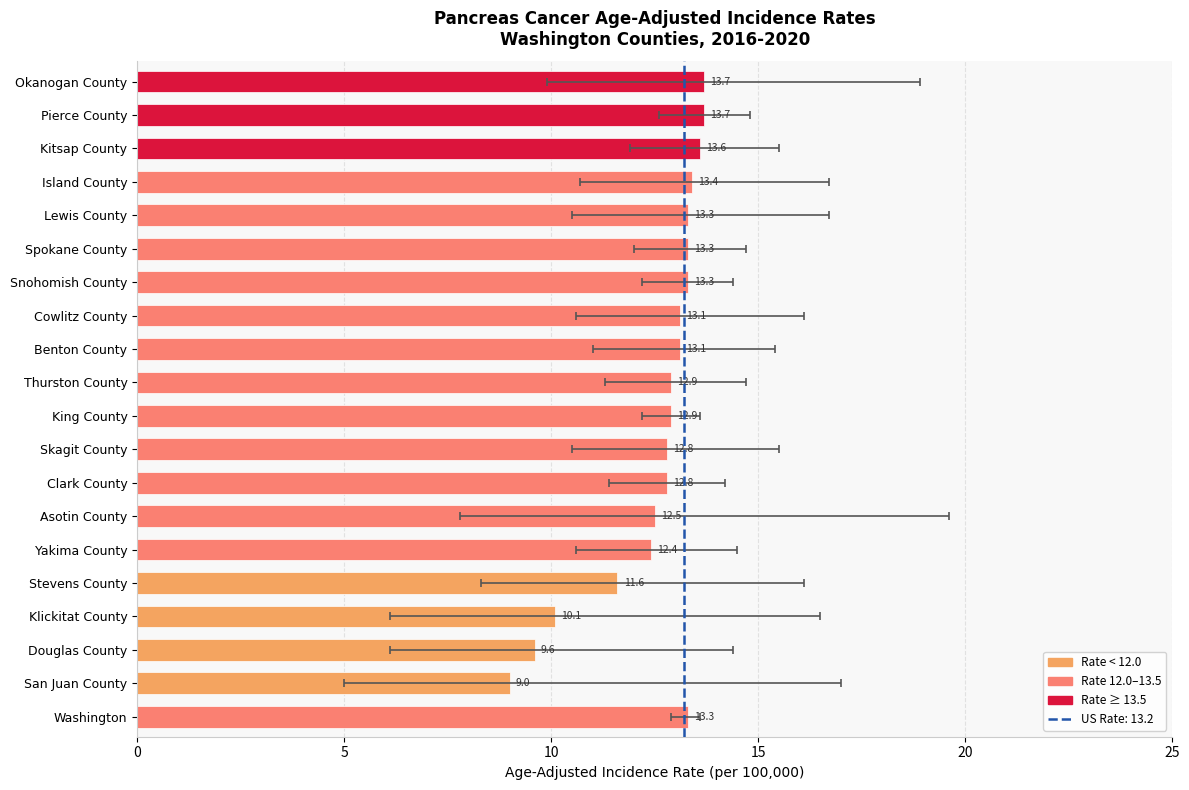

What is the difference between the maximum and minimum values?

4.7